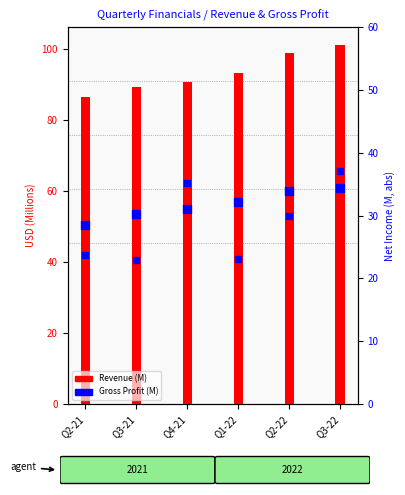

Which series has the largest total across all categories?

Revenue